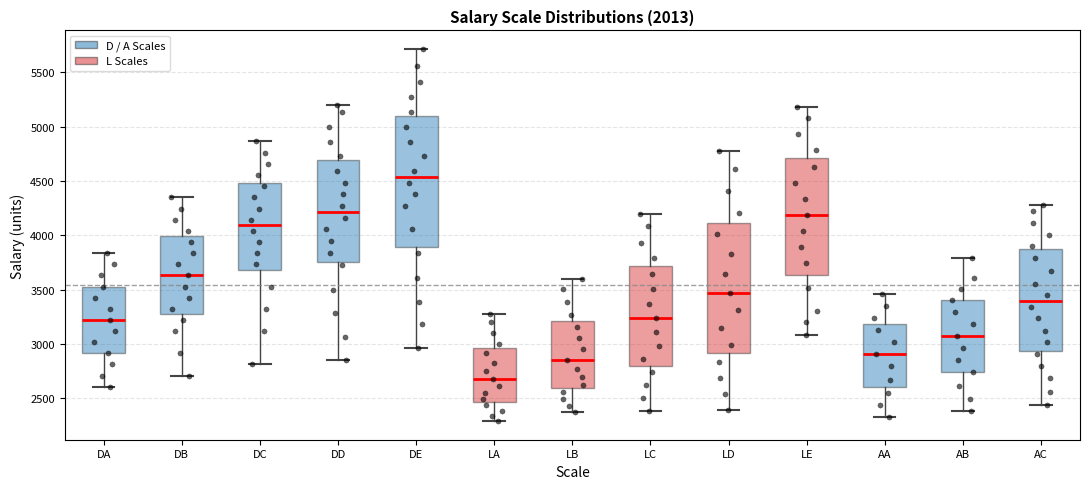

Reading left to right, read every box against the y-axis: the position of its median line, the range the box covers, and the ends of its whiskers. The values are not printed on the chart, so give them approximately, as read against the axis.

DA: median 3200, box 2900 to 3550, whiskers 2600 to 3850
DB: median 3650, box 3250 to 4000, whiskers 2700 to 4350
DC: median 4100, box 3700 to 4500, whiskers 2800 to 4850
DD: median 4200, box 3750 to 4700, whiskers 2850 to 5200
DE: median 4550, box 3900 to 5100, whiskers 2950 to 5700
LA: median 2700, box 2450 to 2950, whiskers 2300 to 3250
LB: median 2850, box 2600 to 3200, whiskers 2350 to 3600
LC: median 3250, box 2800 to 3700, whiskers 2400 to 4200
LD: median 3450, box 2900 to 4100, whiskers 2400 to 4800
LE: median 4200, box 3650 to 4700, whiskers 3100 to 5200
AA: median 2900, box 2600 to 3200, whiskers 2350 to 3450
AB: median 3050, box 2750 to 3400, whiskers 2400 to 3800
AC: median 3400, box 2950 to 3850, whiskers 2450 to 4300